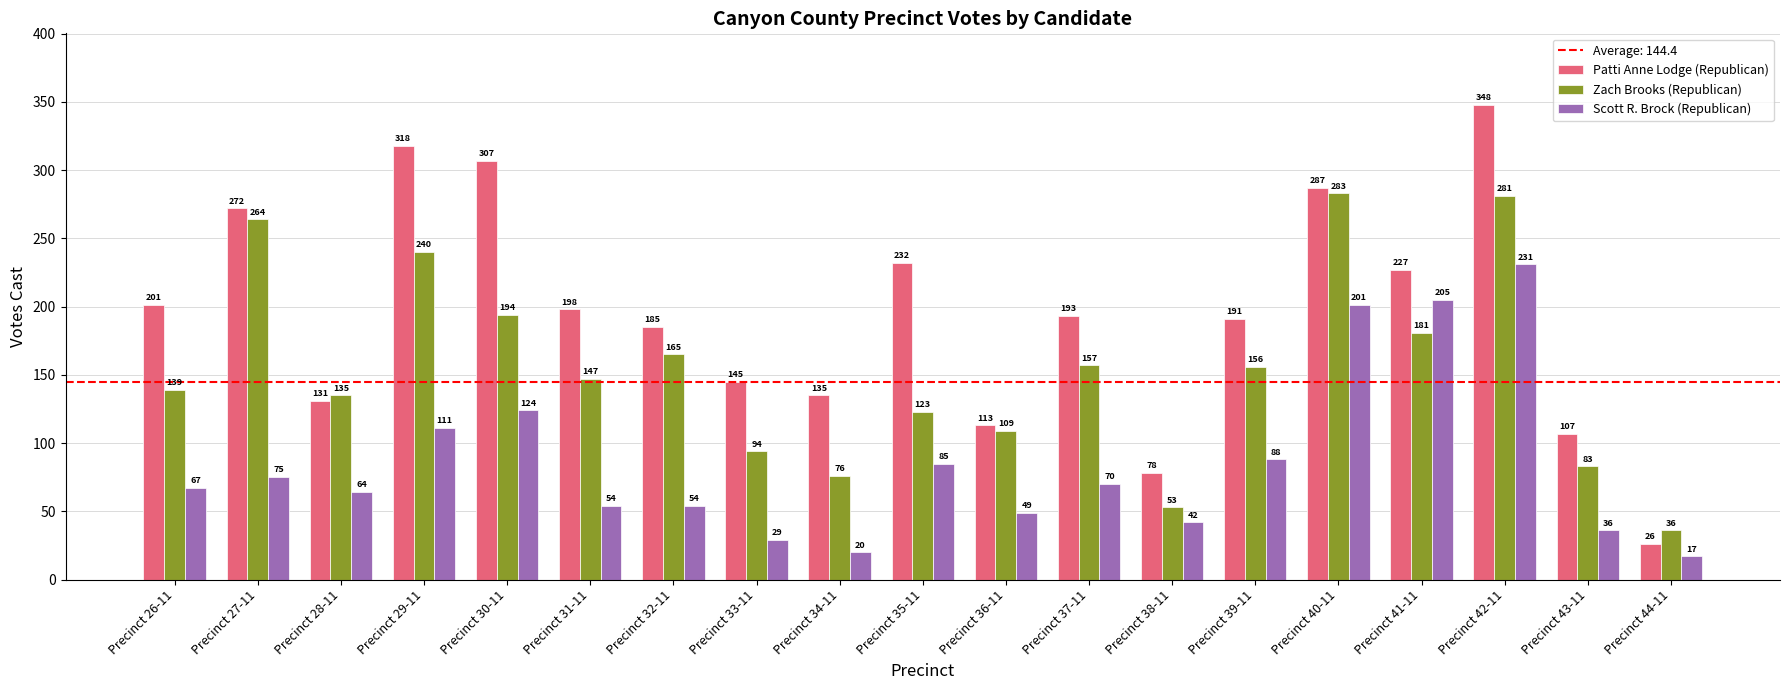

Is the value of Patti Anne Lodge (Republican) at Precinct 29-11 greater than the value of Zach Brooks (Republican) at Precinct 27-11?

Yes